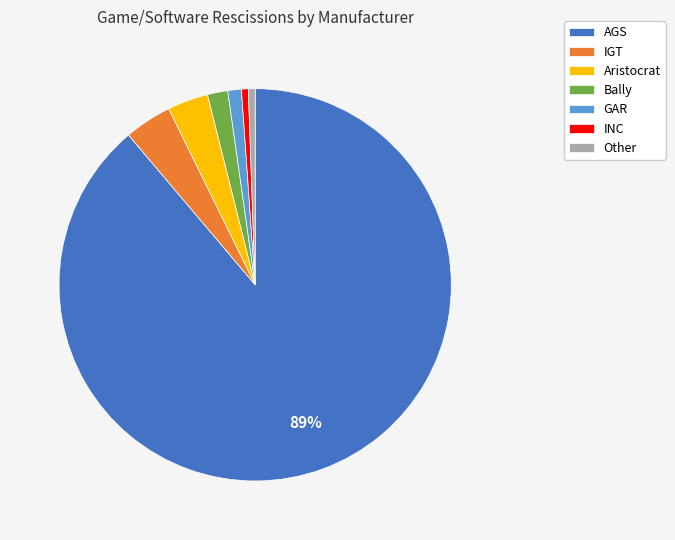

Is the sum of Aristocrat and GAR greater than half?

No